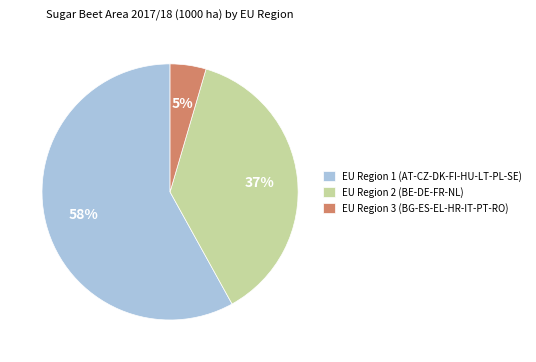

To the nearest percent, what percentage of the pie is EU Region 1?

58%